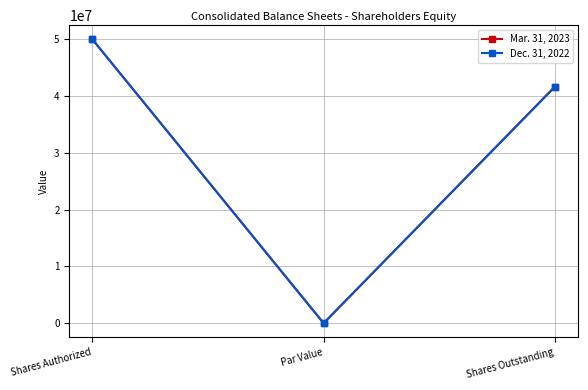

What is the value of the Mar. 31, 2023 point at the 2nd from the left?

5